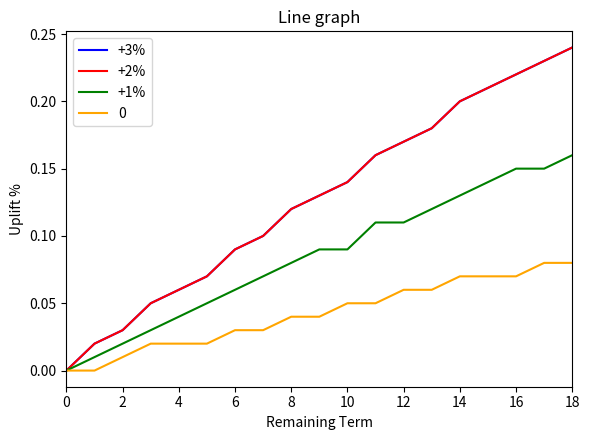

Is this an area chart (filled region under the line)?

No